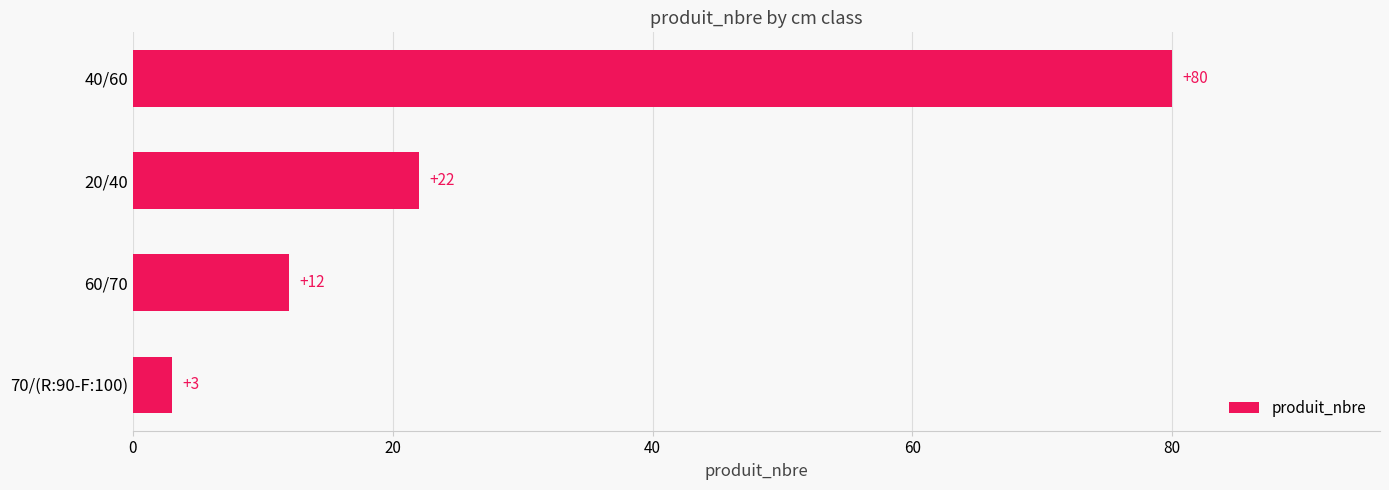

What is the difference between the second highest and second lowest values?

10